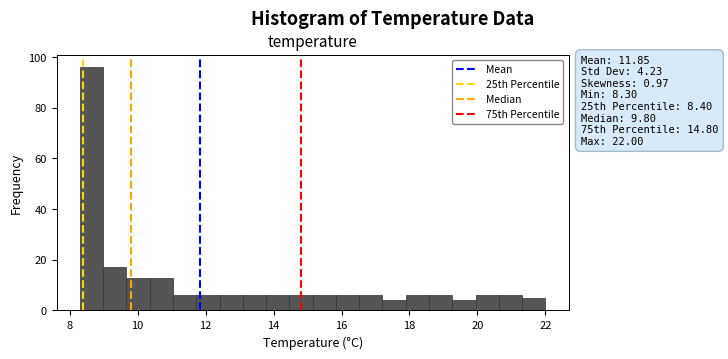

Read against the x-axis, roughly where is the centre of the tallest bar?

8.6